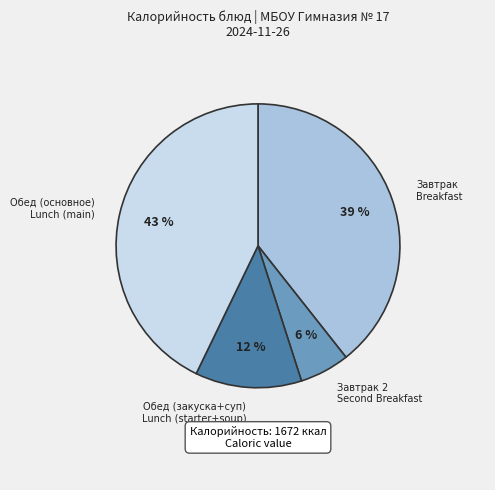

Is there any slice that represents more than half of the pie?

No